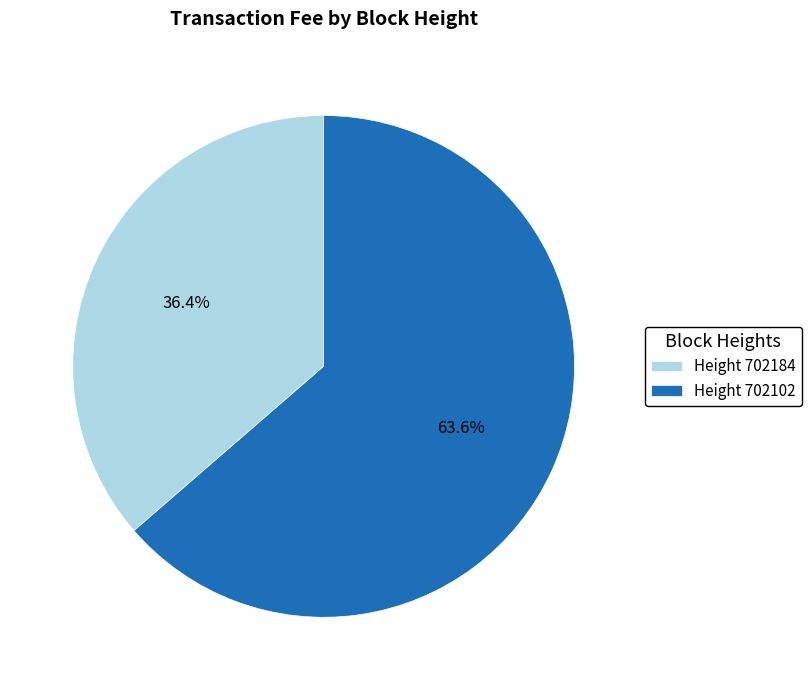

Which category has the biggest portion of the pie?

Height 702102